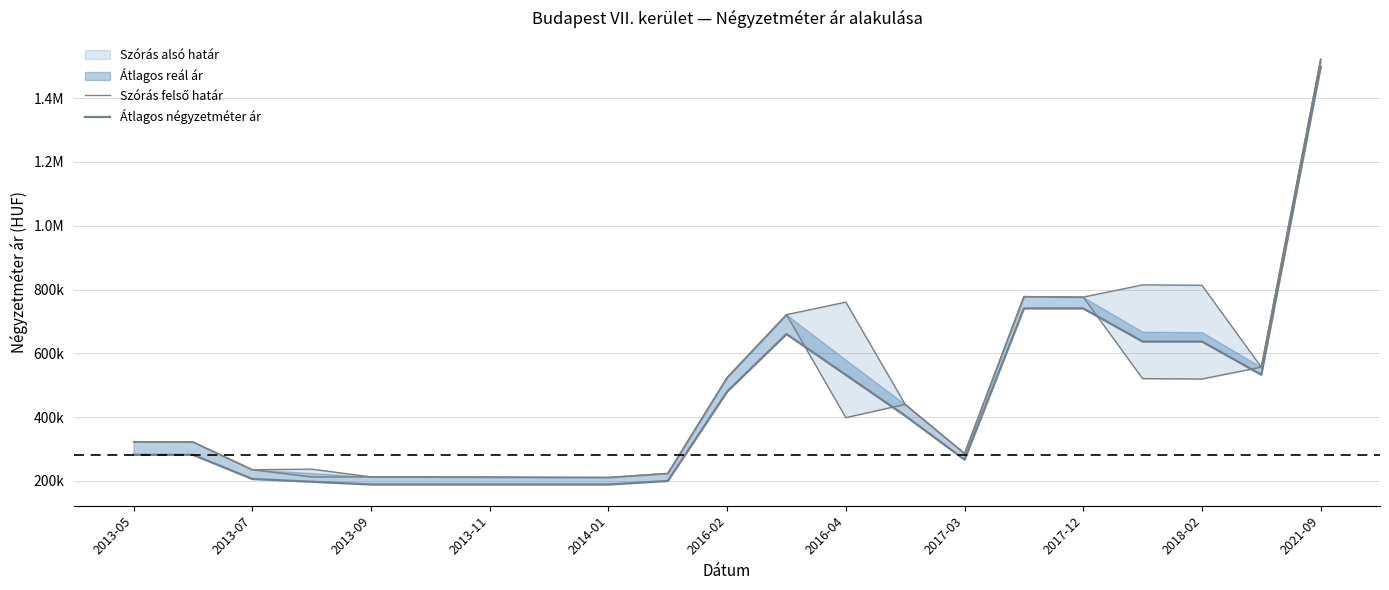

Which series changed the most between 2013-09 and 2013-11?

Szórás felső határ